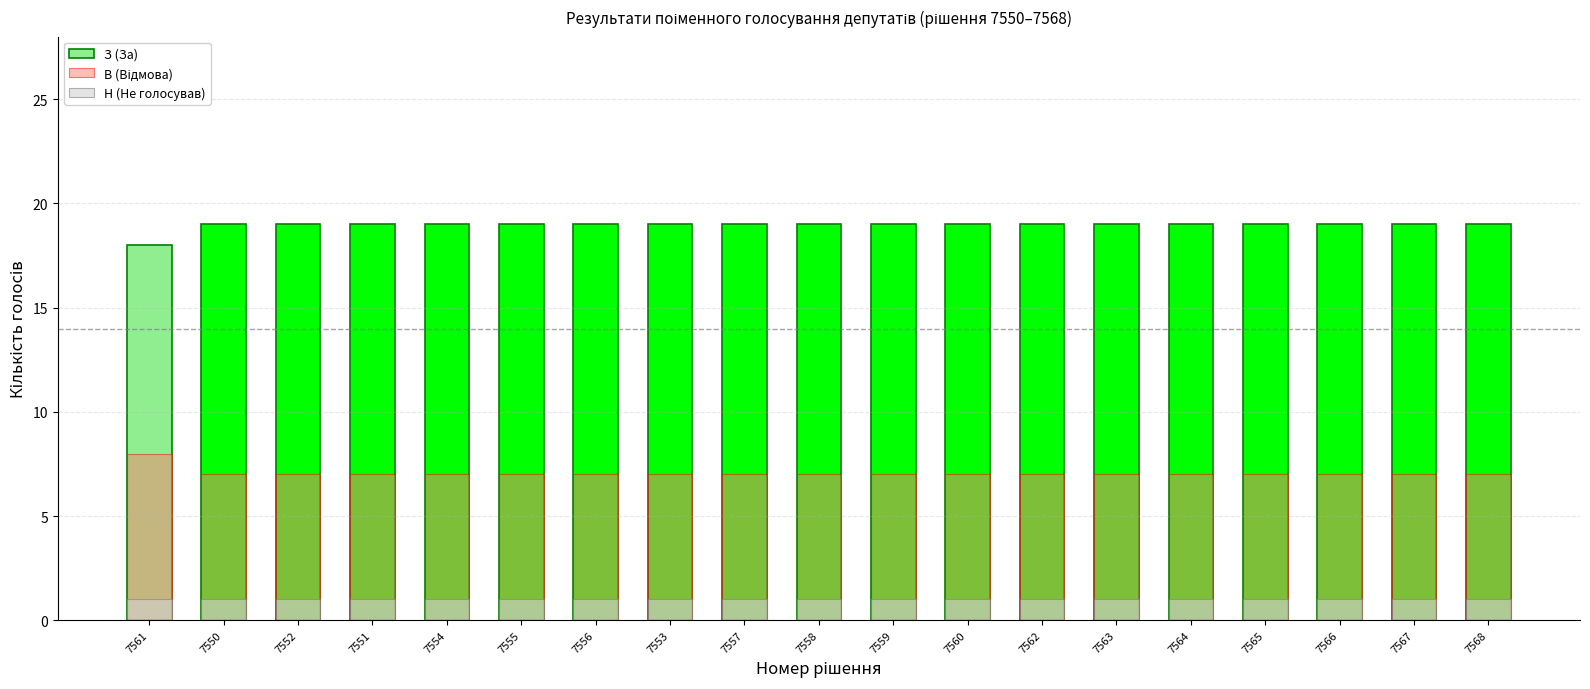

At 7553, list the series in order from largest to smallest.

З (За), В (Відмова), Н (Не голосував)